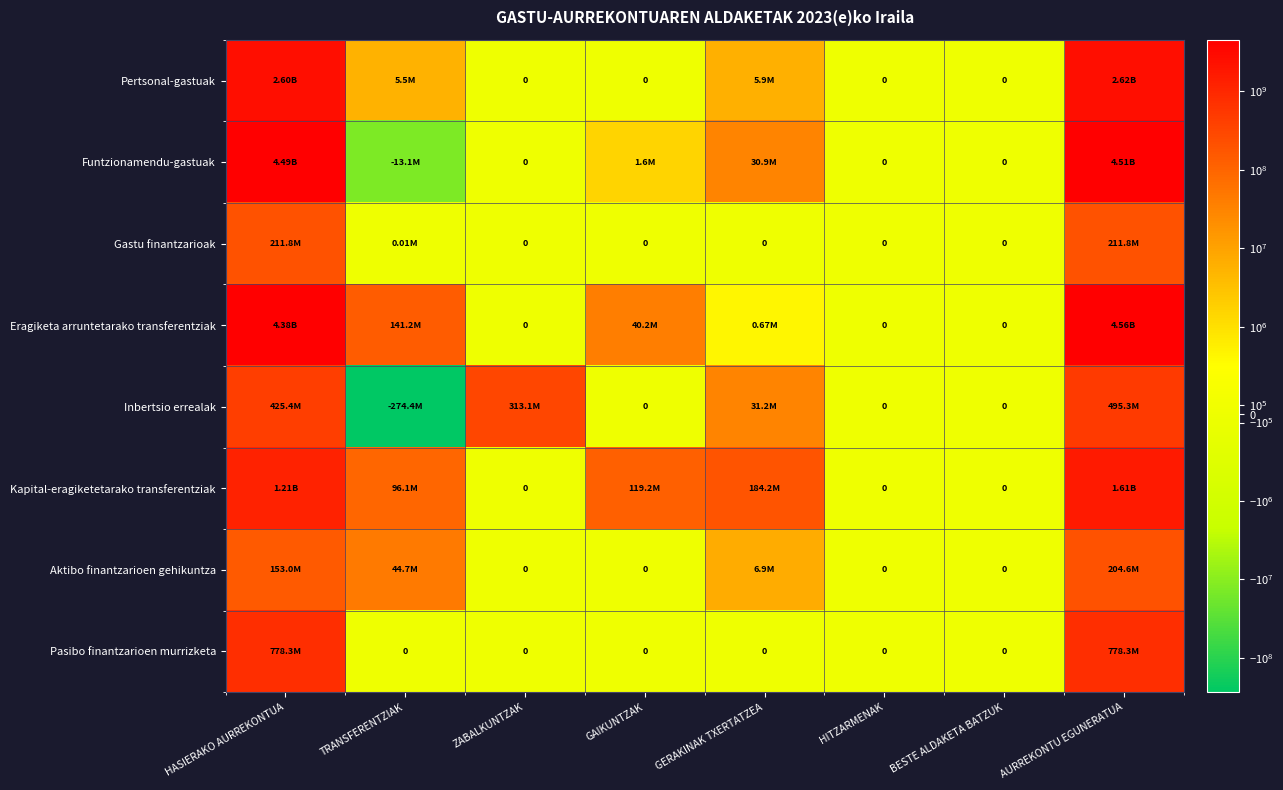

The Pertsonal-gastuak series shows 4611774380.1 at HASIERAKO AURREKONTUA. True or false?

False